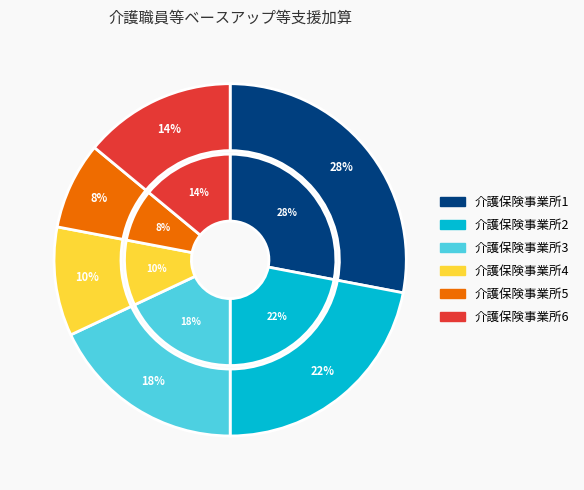

How many segments does this pie chart have?

6